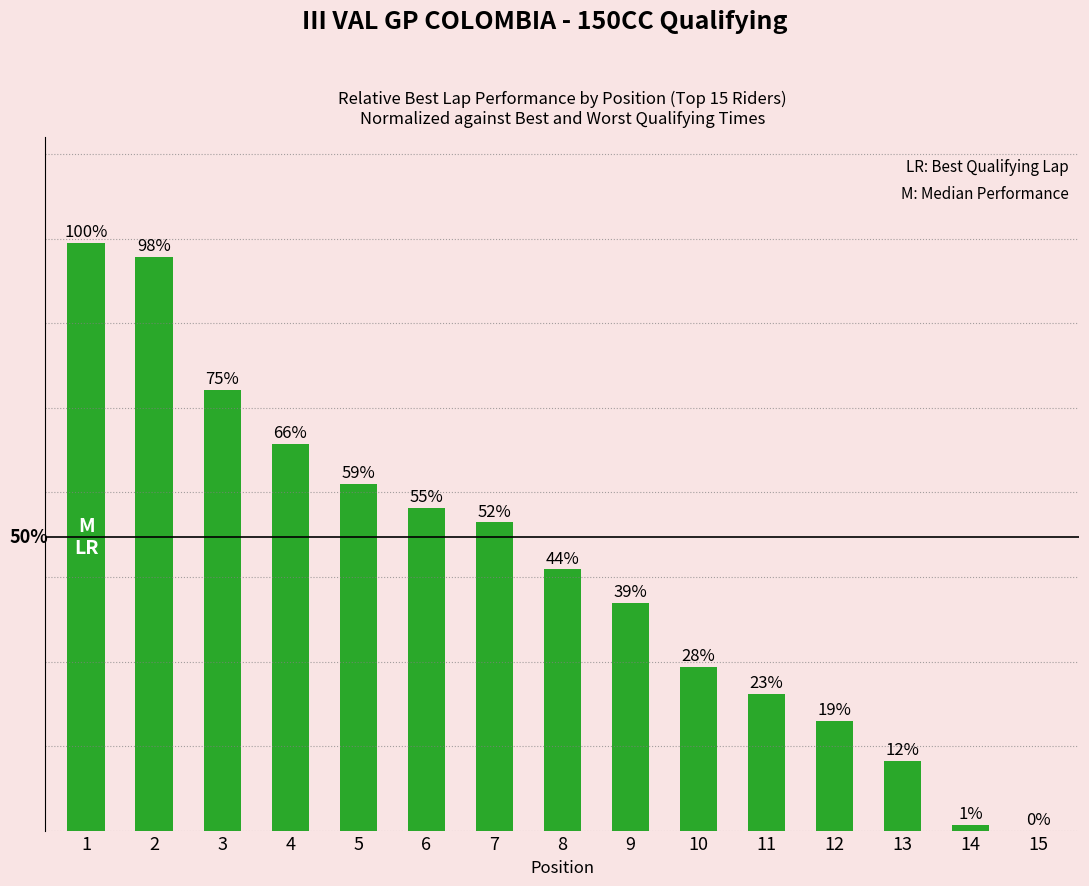

Reading right to left, what are all the values shown in this chart?

15=0.0	14=0.9	13=11.9	12=18.6	11=23.3	10=27.8	9=38.7	8=44.4	7=52.4	6=54.9	5=58.9	4=65.8	3=75.0	2=97.6	1=100.0